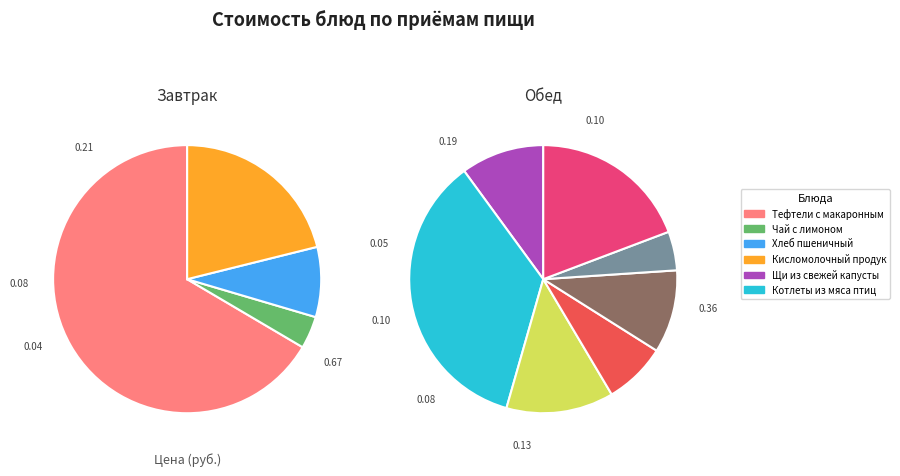

Is it true that Кисель is 1% of the pie?

False